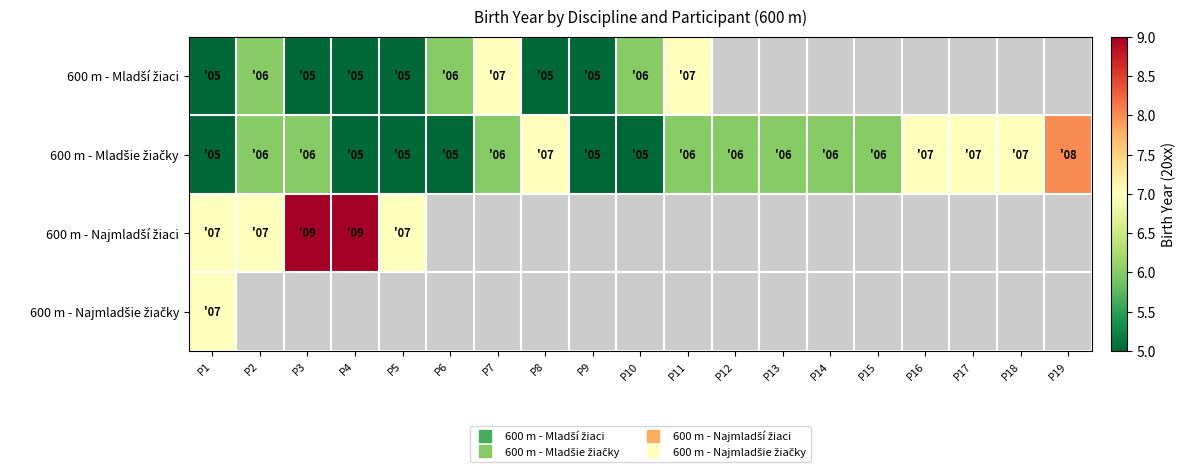

Where is 600 m - Mladšie žiačky nearest to the value 6?

P2